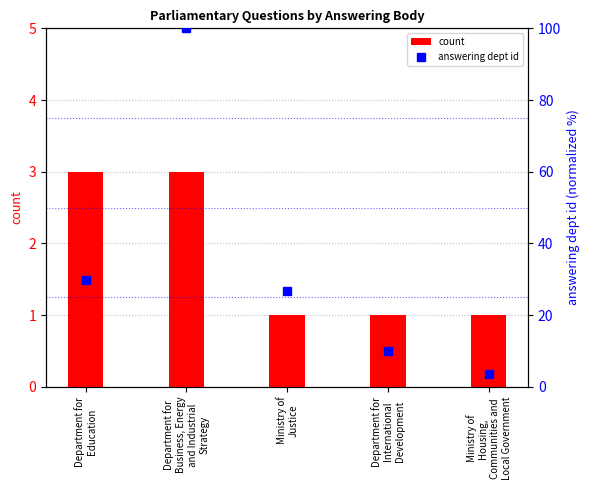

Reading left to right, extract all data points from this chart.

count: Department for
Education=3.0	Department for
Business, Energy
and Industrial
Strategy=3.0	Ministry of
Justice=1.0	Department for
International
Development=1.0	Ministry of
Housing,
Communities and
Local Government=1.0
answering dept id: Department for
Education=29.9	Department for
Business, Energy
and Industrial
Strategy=100.0	Ministry of
Justice=26.9	Department for
International
Development=10.0	Ministry of
Housing,
Communities and
Local Government=3.5